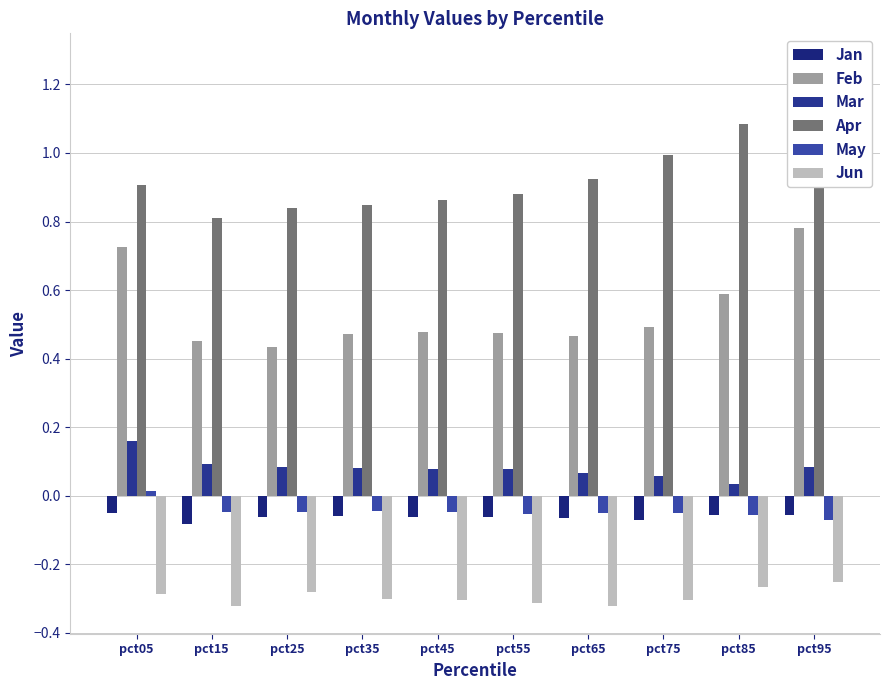

Between pct25 and pct65, which series saw the biggest shift?

Apr